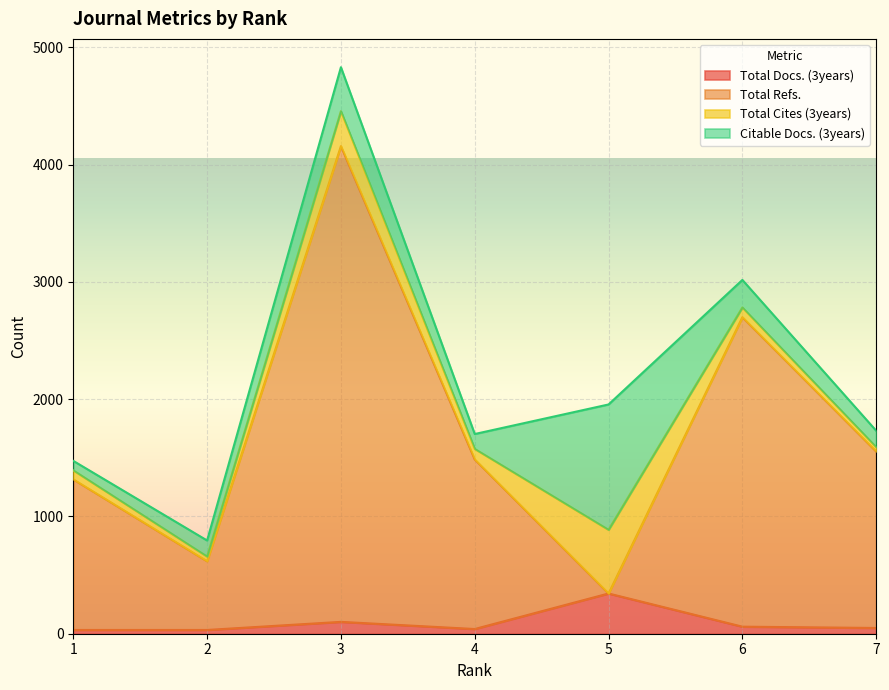

Which has a higher value, 5 or 2?

5